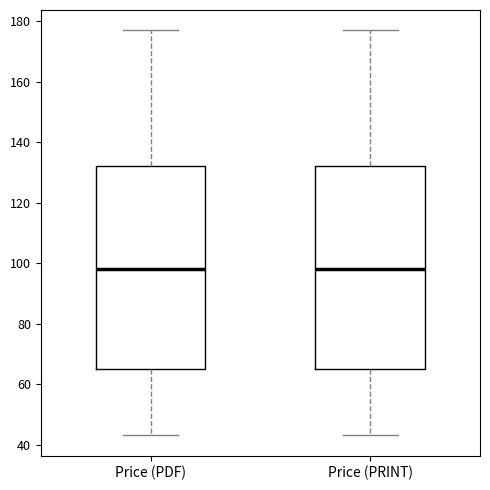

Where is the upper edge of the box for Price (PDF) on the y-axis? The values are not printed on the chart, so give them approximately, as read against the axis.

132